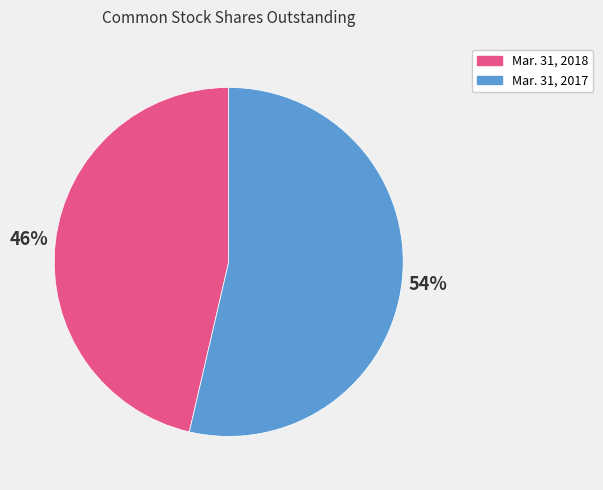

What is the largest slice in the pie chart?

Mar. 31, 2017